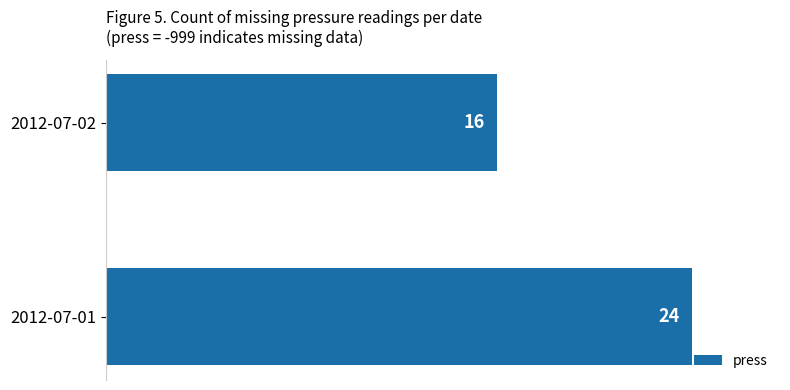

Rank the categories by value from lowest to highest.

2012-07-02, 2012-07-01